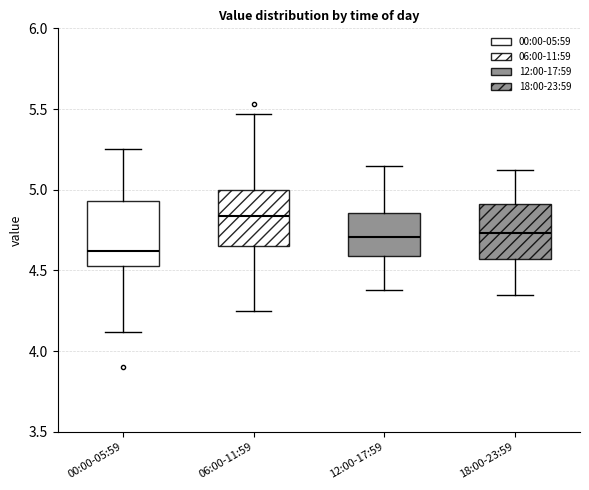

Reading left to right, read every box against the y-axis: the position of its median line, the range the box covers, and the ends of its whiskers. The values are not printed on the chart, so give them approximately, as read against the axis.

00:00-05:59: median 4.60, box 4.55 to 4.95, whiskers 4.10 to 5.25
06:00-11:59: median 4.85, box 4.65 to 5.00, whiskers 4.25 to 5.45
12:00-17:59: median 4.70, box 4.60 to 4.85, whiskers 4.40 to 5.15
18:00-23:59: median 4.75, box 4.55 to 4.90, whiskers 4.35 to 5.10